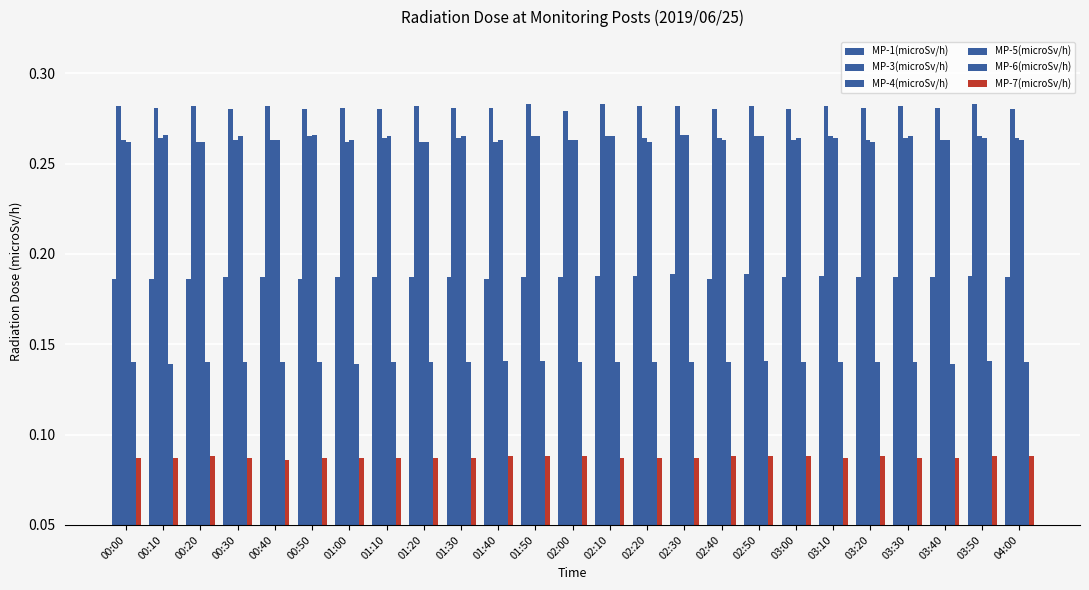

Does the chart contain stacked bars?

No